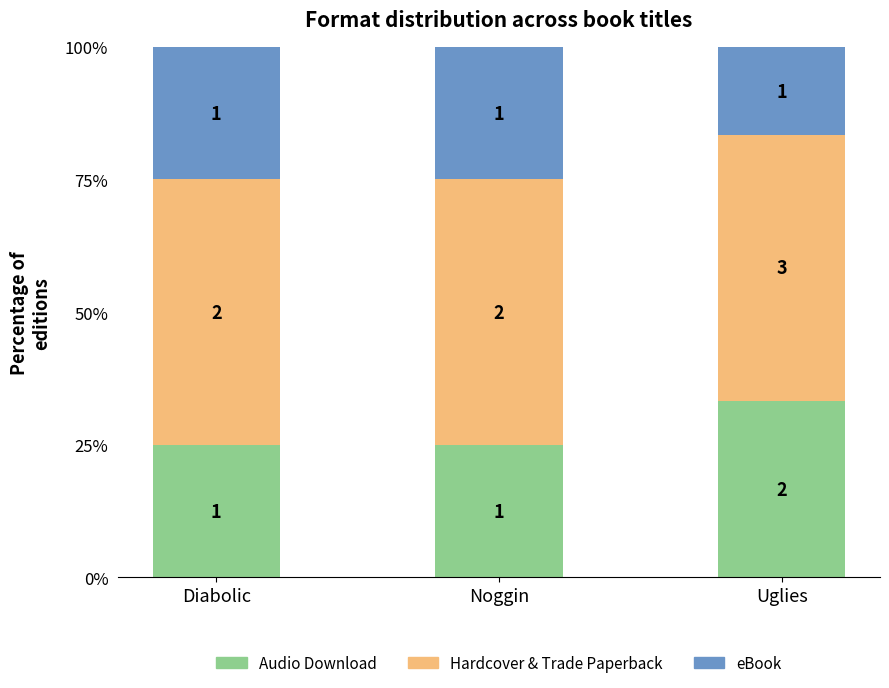

What are all the series names shown in the legend?

Audio Download, Hardcover & Trade Paperback, eBook